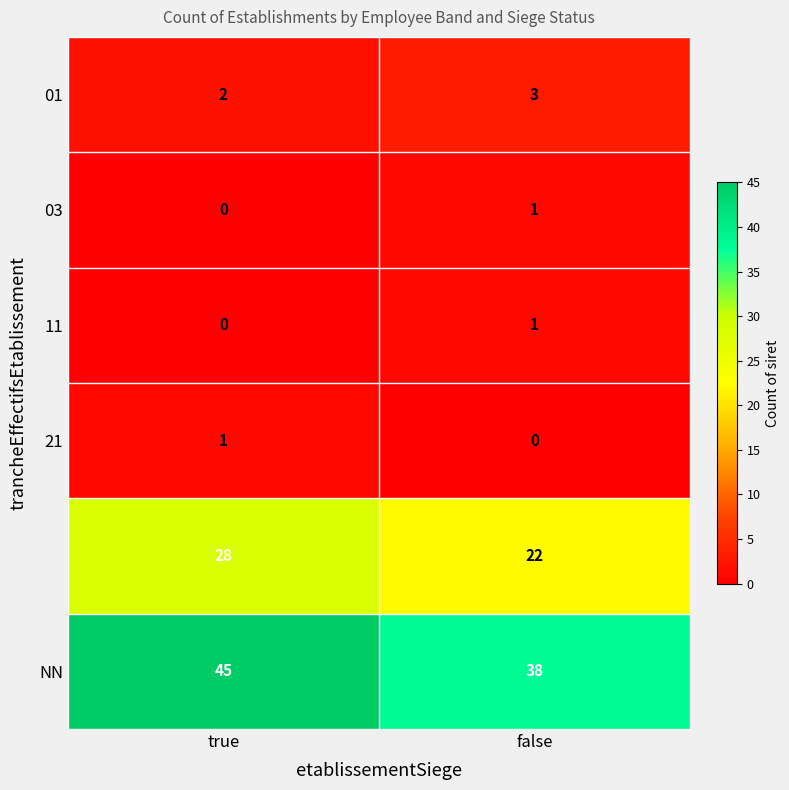

What is the total value across all series at false?

65